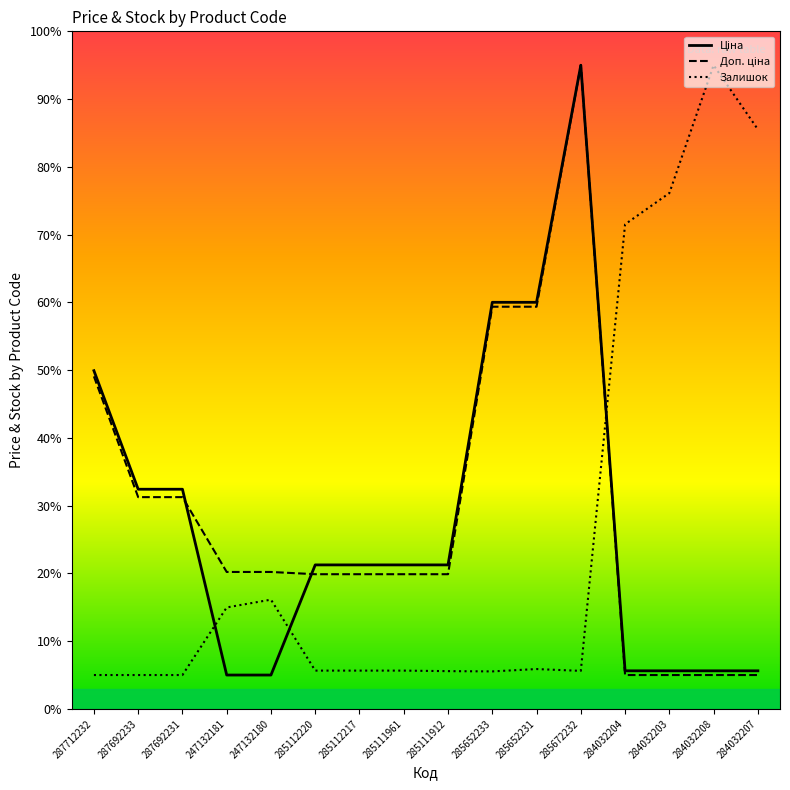

What position from the right is 285652233?

7